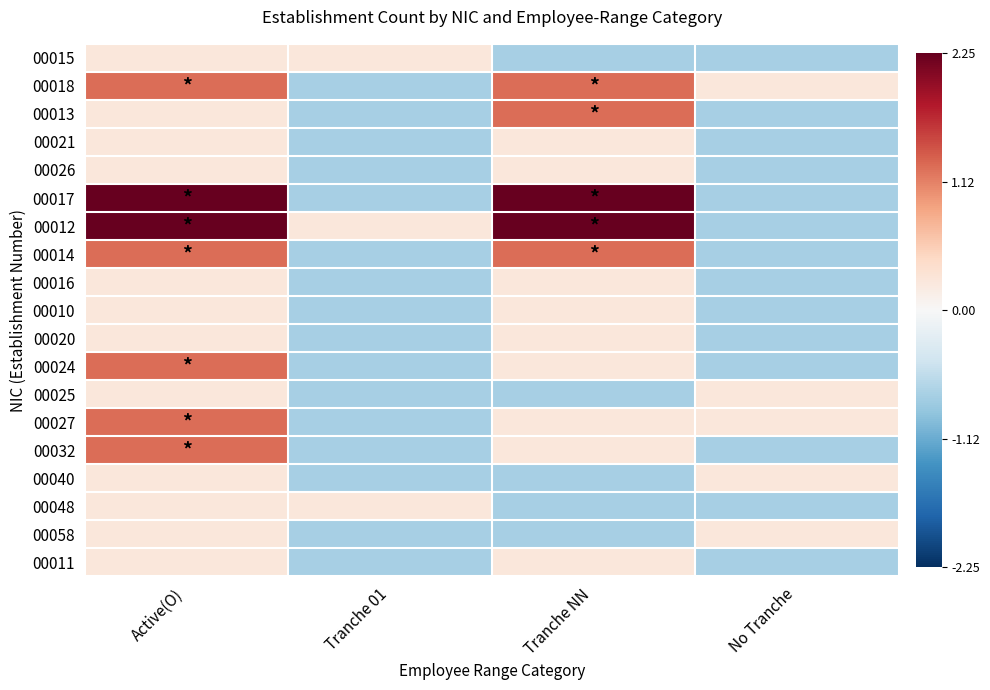

Reading left to right, what are all the values shown in this chart?

00015: Active(O)=0.2	Tranche 01=0.2	Tranche NN=-0.8	No Tranche=-0.8
00018: Active(O)=1.2	Tranche 01=-0.8	Tranche NN=1.2	No Tranche=0.2
00013: Active(O)=0.2	Tranche 01=-0.8	Tranche NN=1.2	No Tranche=-0.8
00021: Active(O)=0.2	Tranche 01=-0.8	Tranche NN=0.2	No Tranche=-0.8
00026: Active(O)=0.2	Tranche 01=-0.8	Tranche NN=0.2	No Tranche=-0.8
00017: Active(O)=2.2	Tranche 01=-0.8	Tranche NN=2.2	No Tranche=-0.8
00012: Active(O)=2.2	Tranche 01=0.2	Tranche NN=2.2	No Tranche=-0.8
00014: Active(O)=1.2	Tranche 01=-0.8	Tranche NN=1.2	No Tranche=-0.8
00016: Active(O)=0.2	Tranche 01=-0.8	Tranche NN=0.2	No Tranche=-0.8
00010: Active(O)=0.2	Tranche 01=-0.8	Tranche NN=0.2	No Tranche=-0.8
00020: Active(O)=0.2	Tranche 01=-0.8	Tranche NN=0.2	No Tranche=-0.8
00024: Active(O)=1.2	Tranche 01=-0.8	Tranche NN=0.2	No Tranche=-0.8
00025: Active(O)=0.2	Tranche 01=-0.8	Tranche NN=-0.8	No Tranche=0.2
00027: Active(O)=1.2	Tranche 01=-0.8	Tranche NN=0.2	No Tranche=0.2
00032: Active(O)=1.2	Tranche 01=-0.8	Tranche NN=0.2	No Tranche=-0.8
00040: Active(O)=0.2	Tranche 01=-0.8	Tranche NN=-0.8	No Tranche=0.2
00048: Active(O)=0.2	Tranche 01=0.2	Tranche NN=-0.8	No Tranche=-0.8
00058: Active(O)=0.2	Tranche 01=-0.8	Tranche NN=-0.8	No Tranche=0.2
00011: Active(O)=0.2	Tranche 01=-0.8	Tranche NN=0.2	No Tranche=-0.8